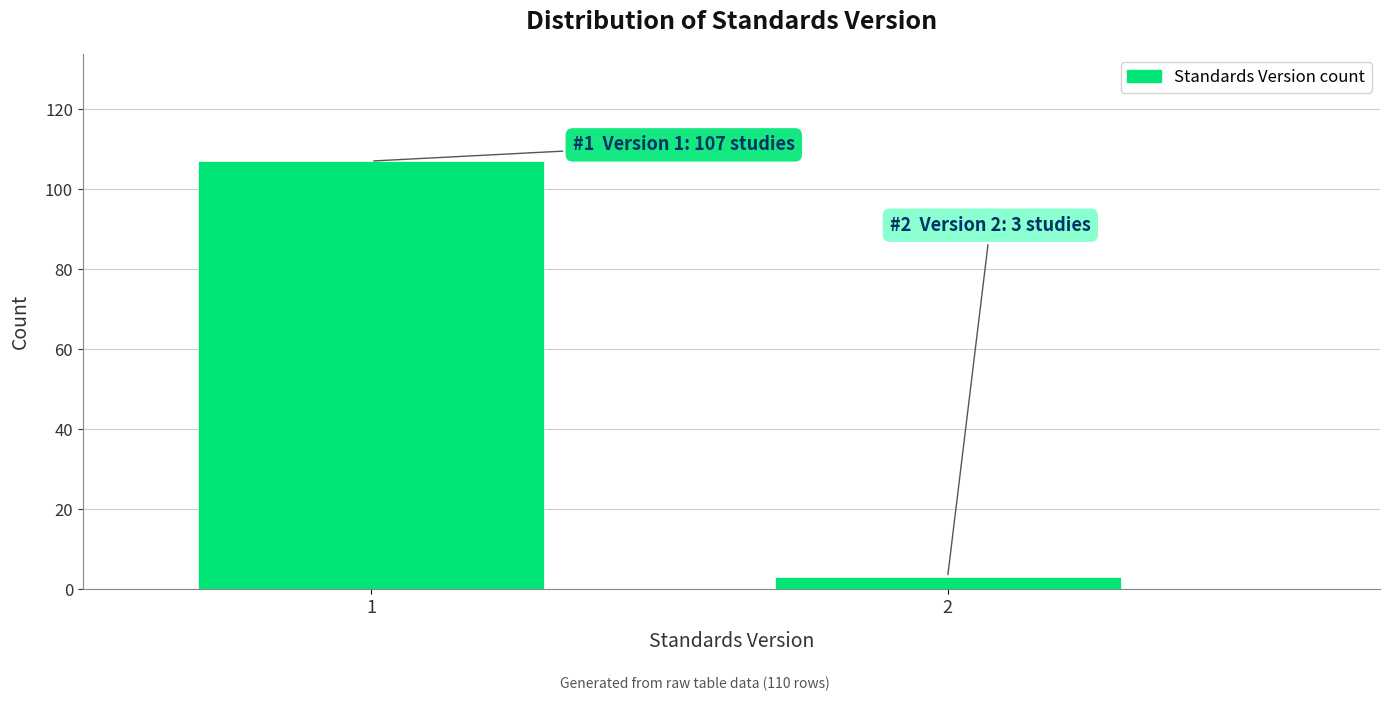

Reading left to right, list all the values displayed in this chart.

1=107	2=3